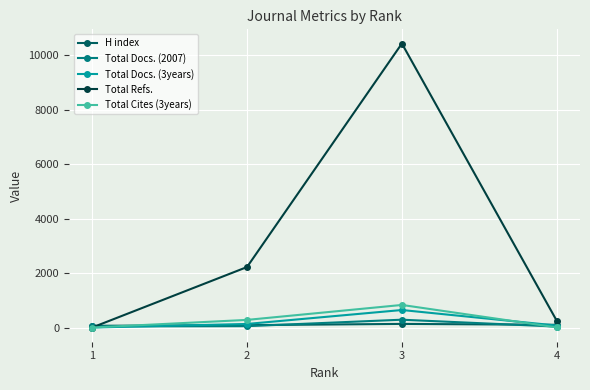

Which series has the largest range (max minus min)?

Total Refs.